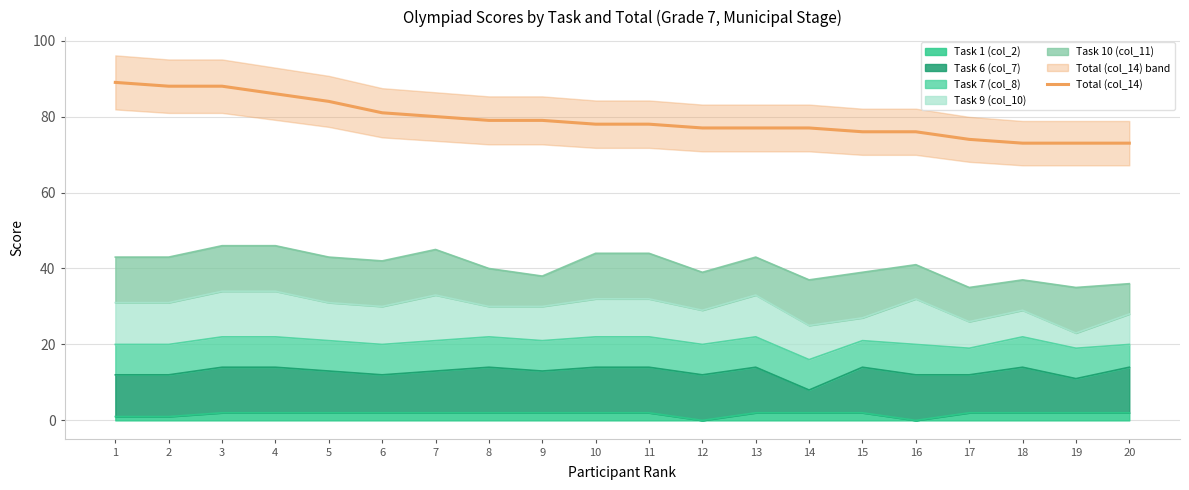

Reading left to right, list all the values displayed in this chart.

89	88	88	86	84	81	80	79	79	78	78	77	77	77	76	76	74	73	73	73